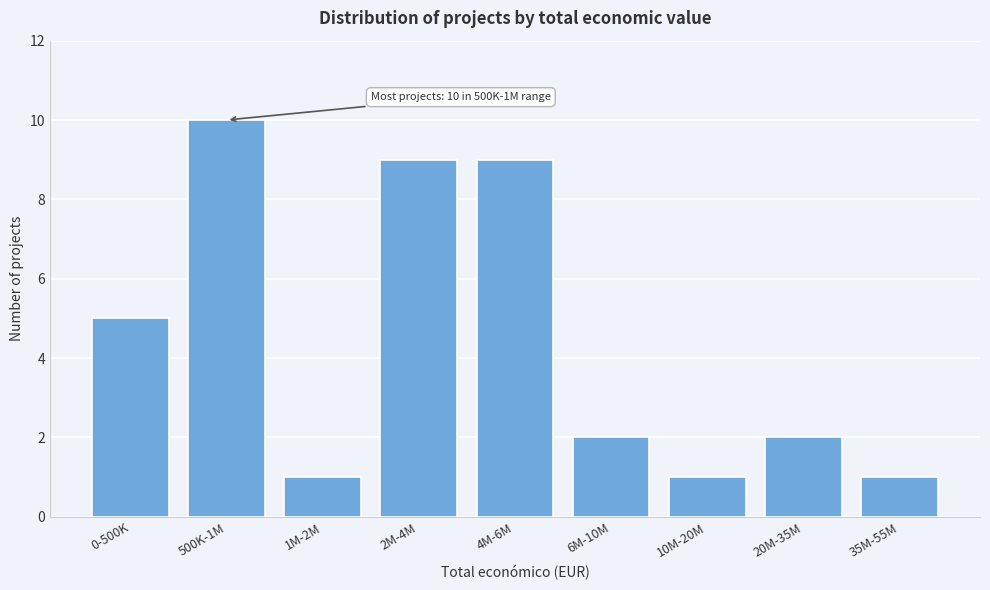

Reading left to right, extract all data points from this chart.

5	10	1	9	9	2	1	2	1